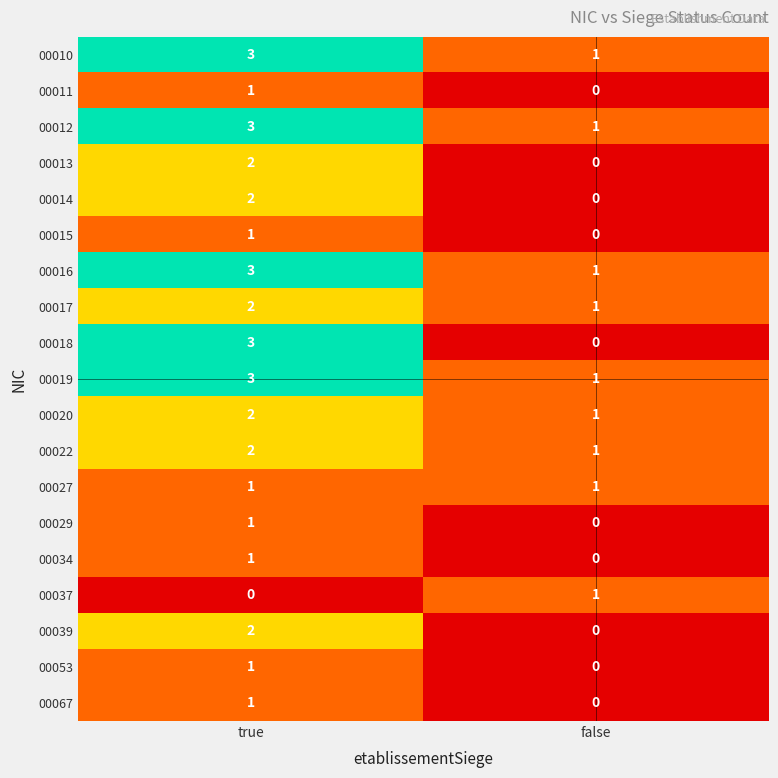

Is it true that 00017 equals 2 at false?

False